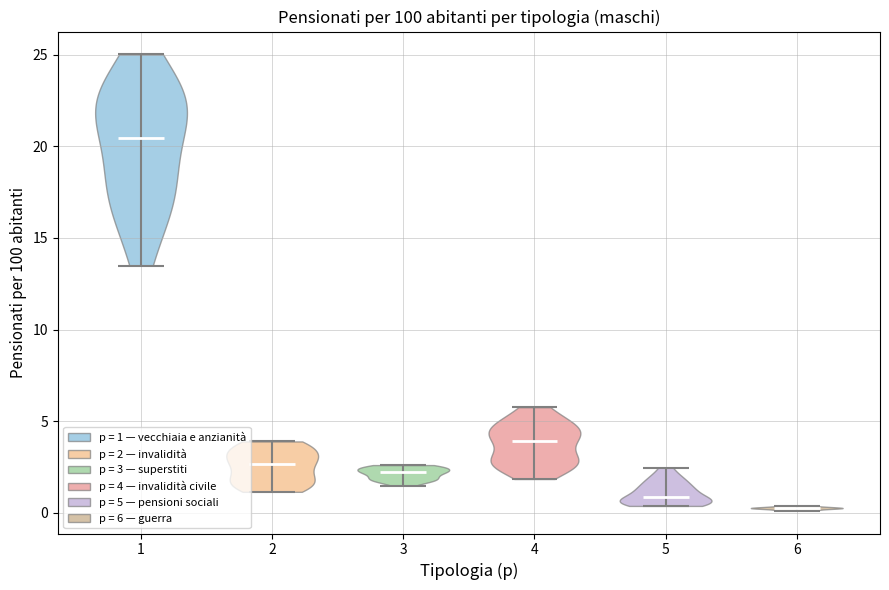

Reading left to right, read every violin against the y-axis: where its median line is, and the lowest and highest points it reaches. The values are not printed on the chart, so give them approximately, as read against the axis.

1: median line 20.5, lowest point 13.5, highest point 25.0
2: median line 2.5, lowest point 1.0, highest point 4.0
3: median line 2.0, lowest point 1.5, highest point 2.5
4: median line 4.0, lowest point 2.0, highest point 6.0
5: median line 1.0, lowest point 0.5, highest point 2.5
6: median line 0.5, lowest point 0.0, highest point 0.5